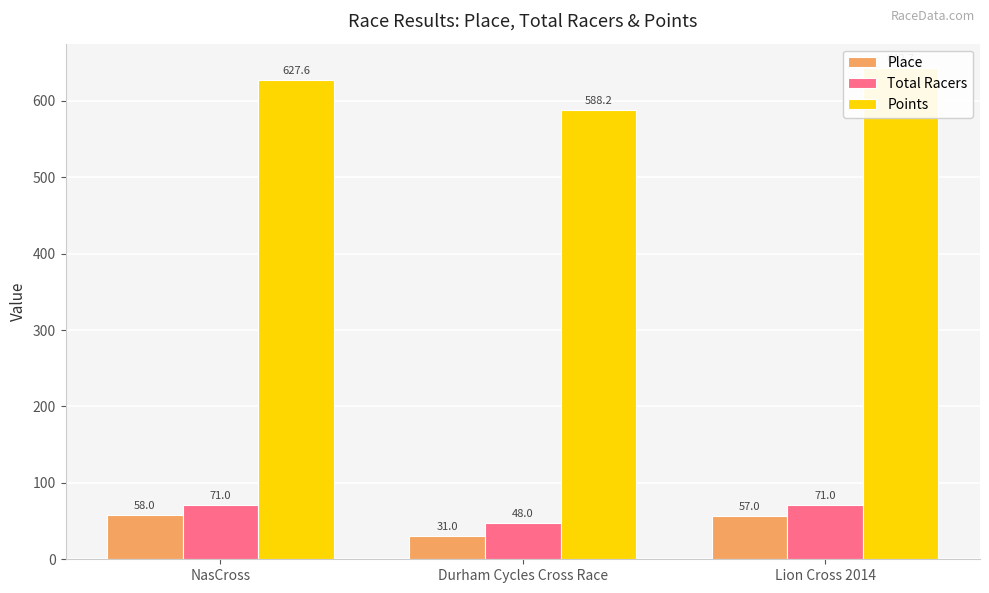

How many categories are shown in the chart?

3